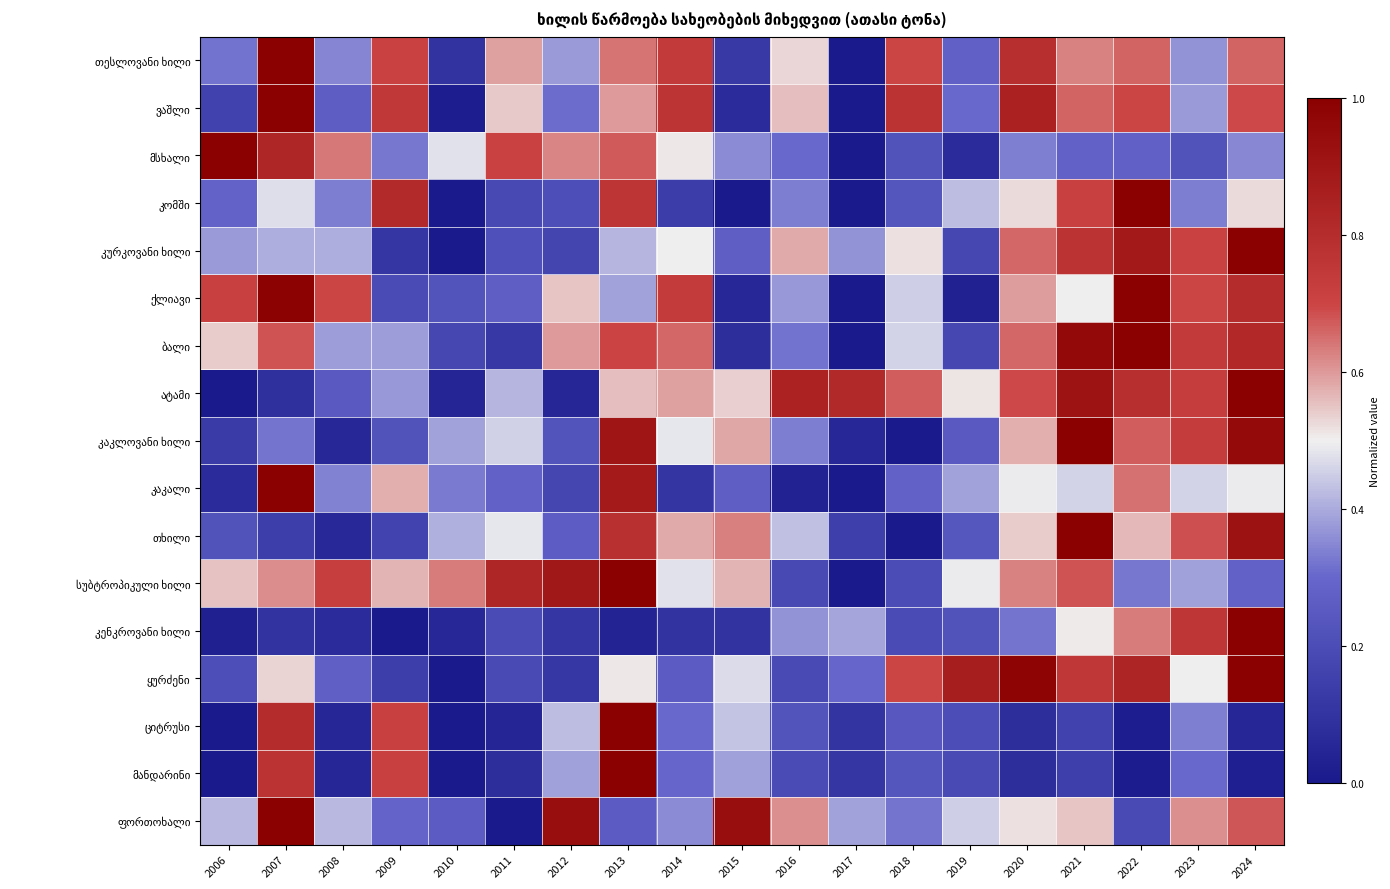

At which category is the sum across all series the highest?

2024